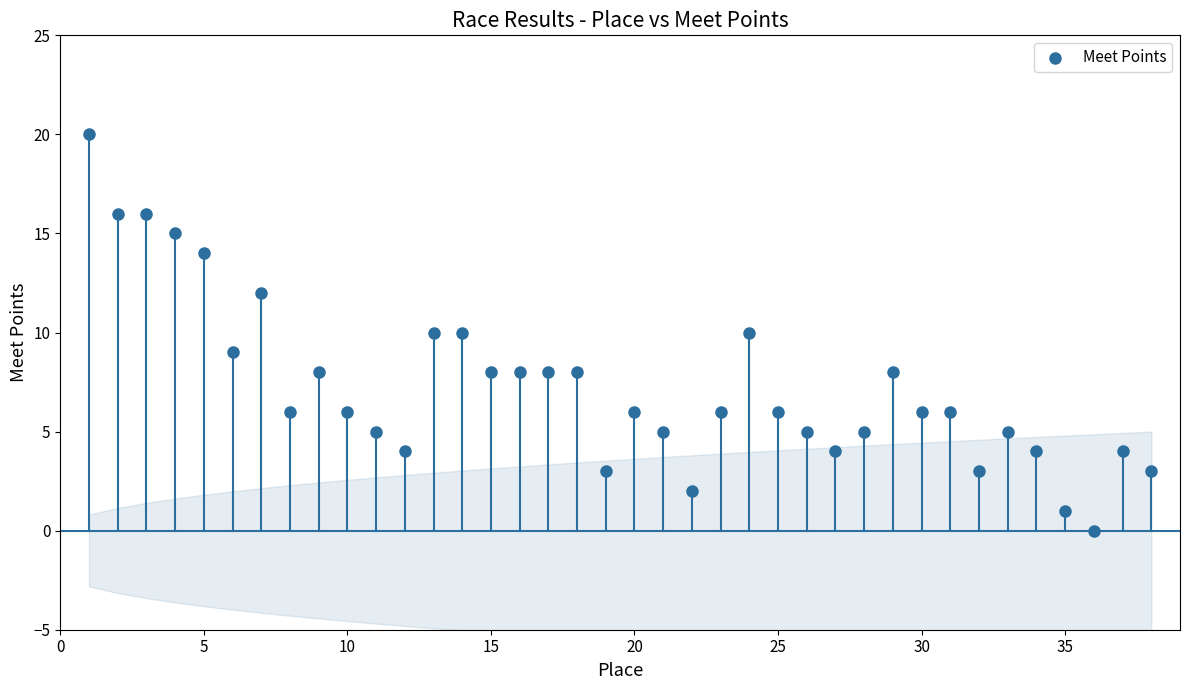

What is the range of X values (max minus min)?

37